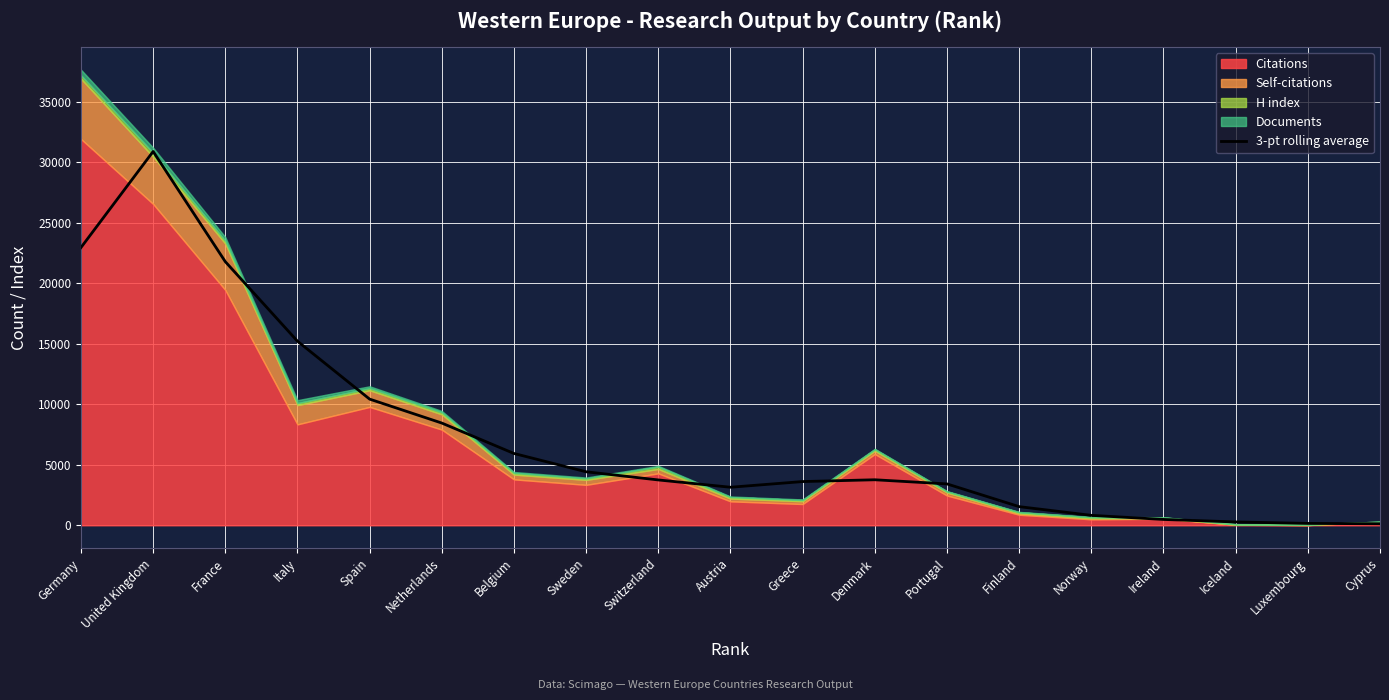

How many categories are shown in the chart?

19